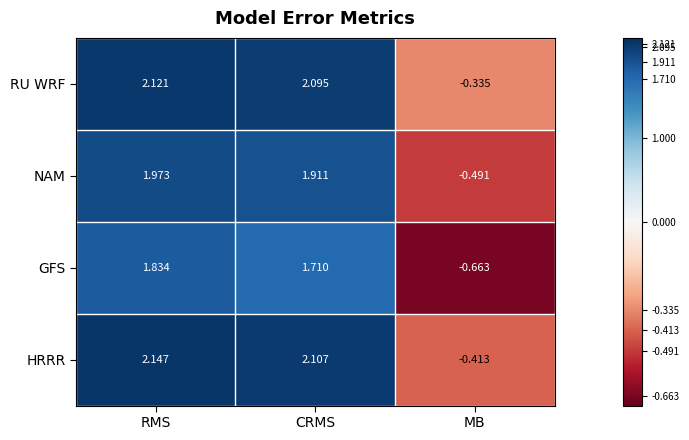

Between RMS and MB, which series saw the biggest shift?

HRRR